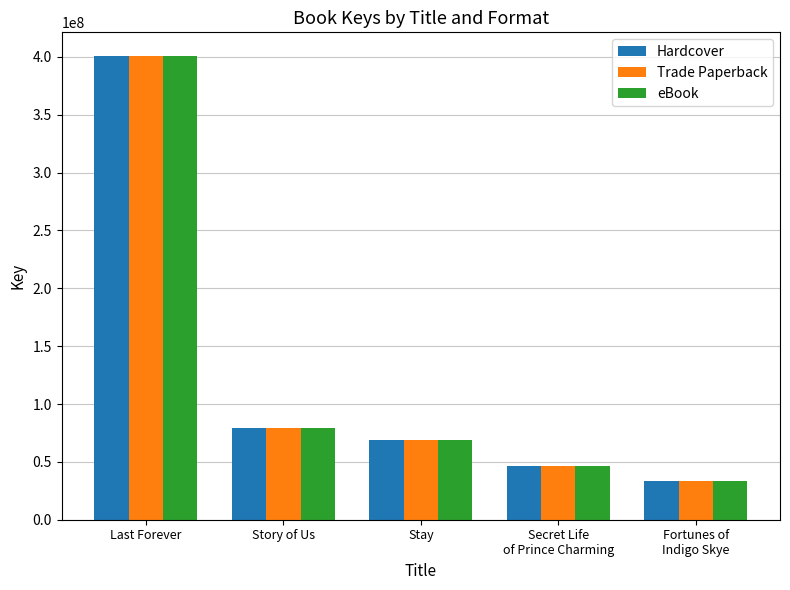

Where does the Trade Paperback series first go above 69080350?

Last Forever